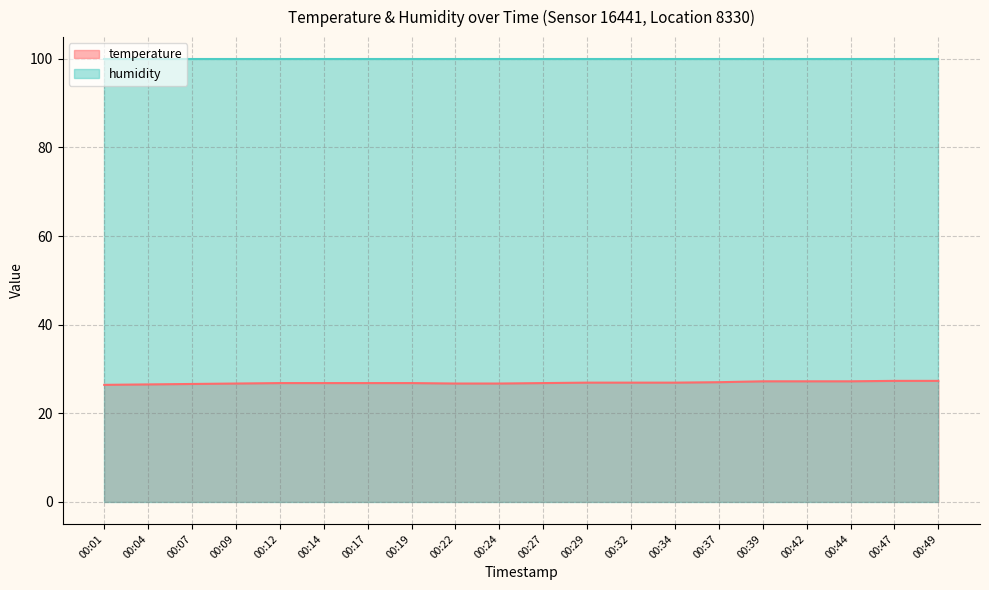

What is the minimum value shown in the chart?

26.4